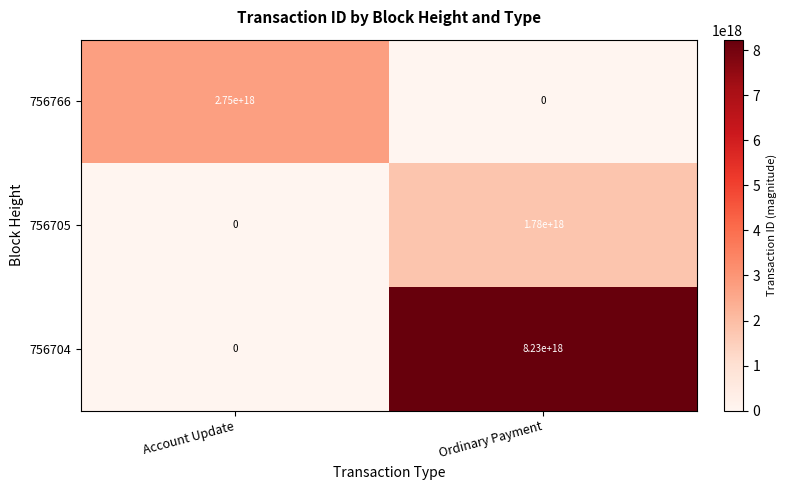

List the series in order of their peak value, highest first.

756704, 756766, 756705